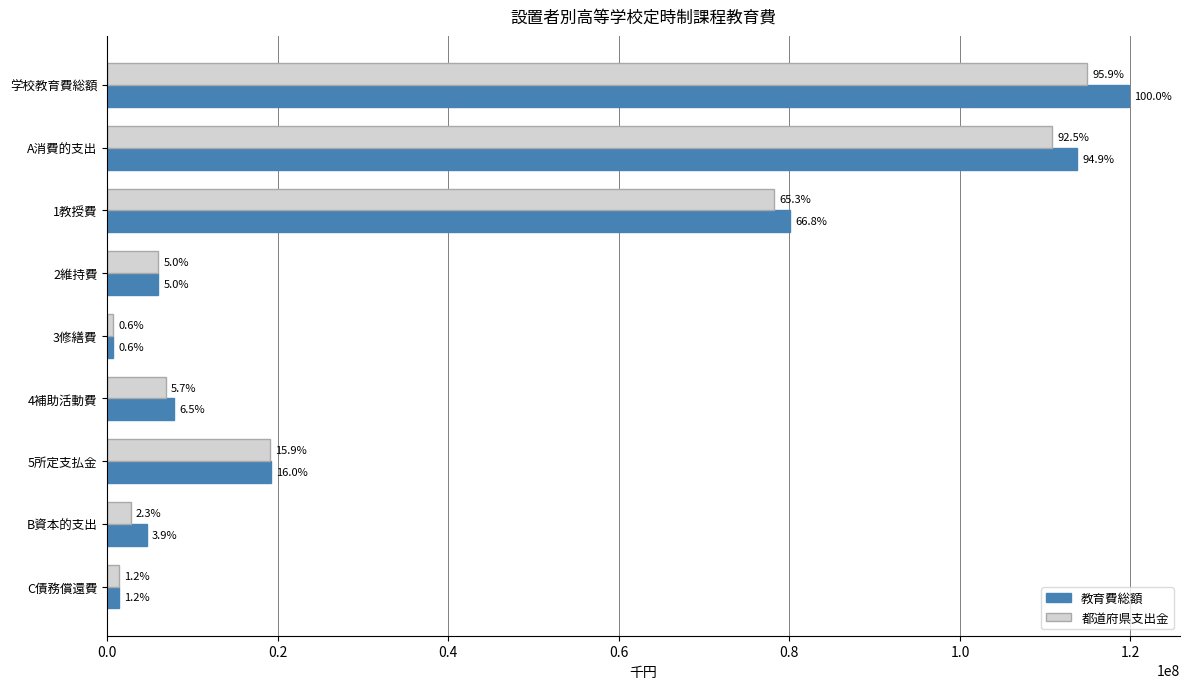

What is the value of the 都道府県支出金 bar at the 5th from the left?

669710